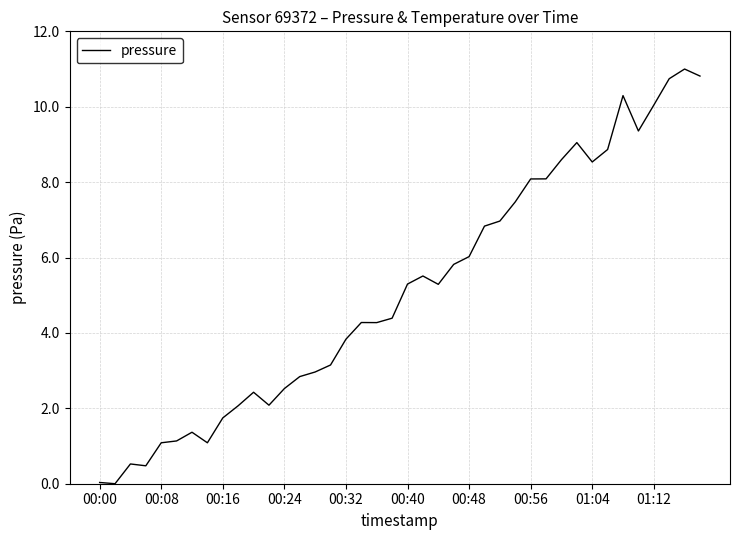

What is the difference between the maximum and minimum values?

11.0